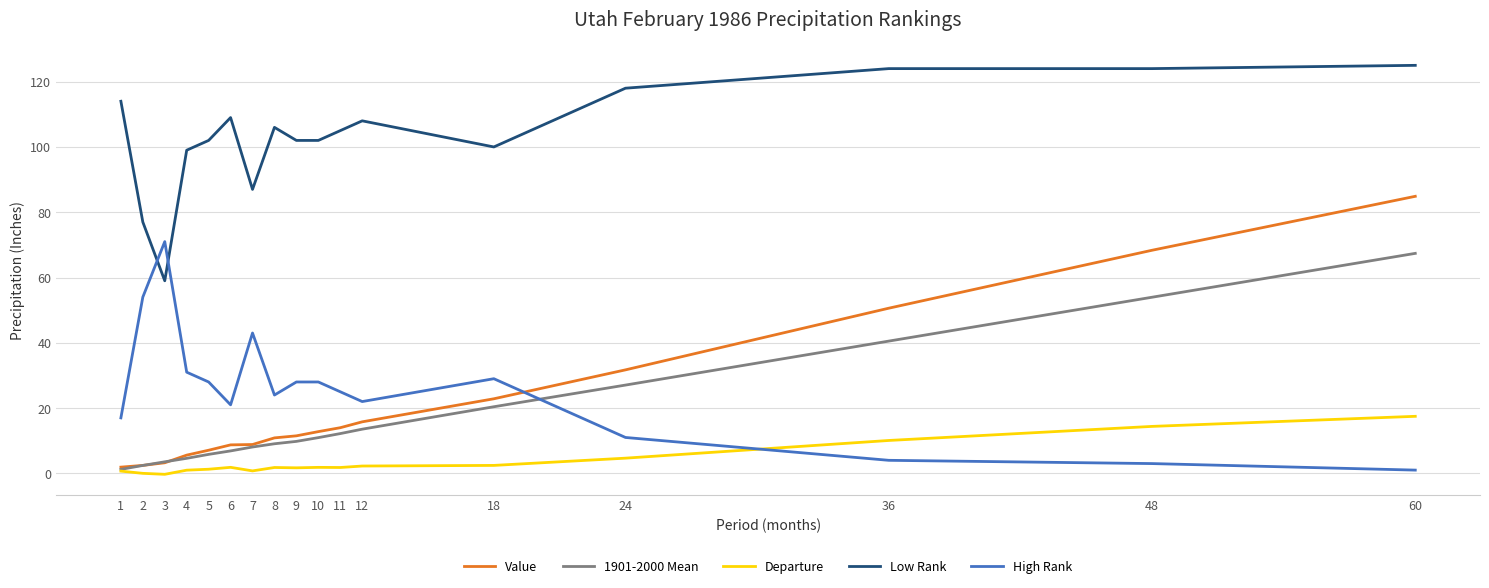

How many lines are shown in the chart?

5